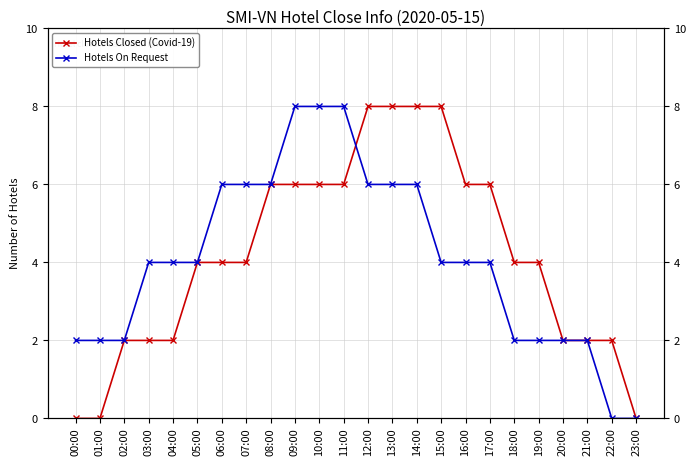

What is the sum of the Hotels On Request values at 09:00 and 00:00?

10